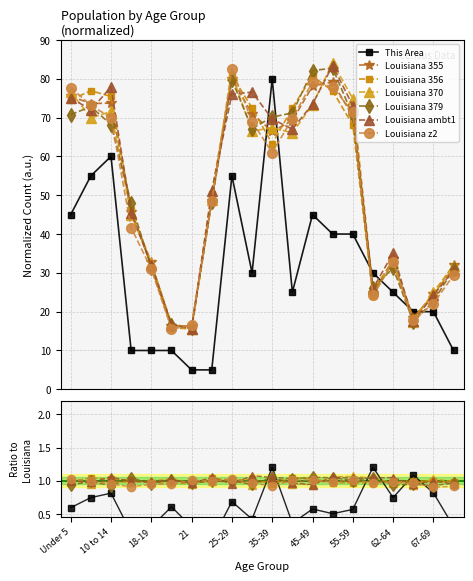

The Louisiana series shows 69.2 at 40-44. True or false?

True